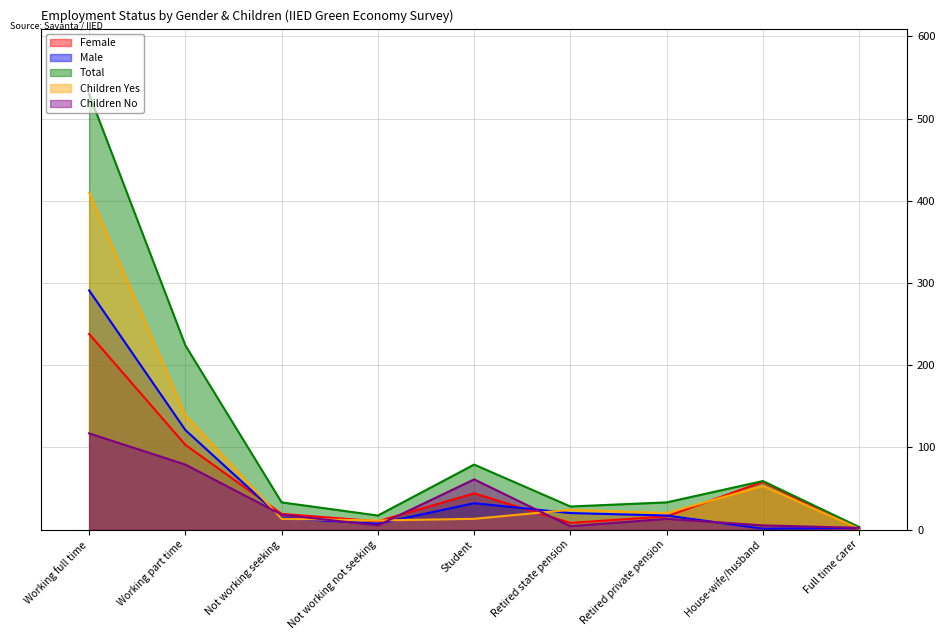

At how many categories does at least one series exceed 39?

4